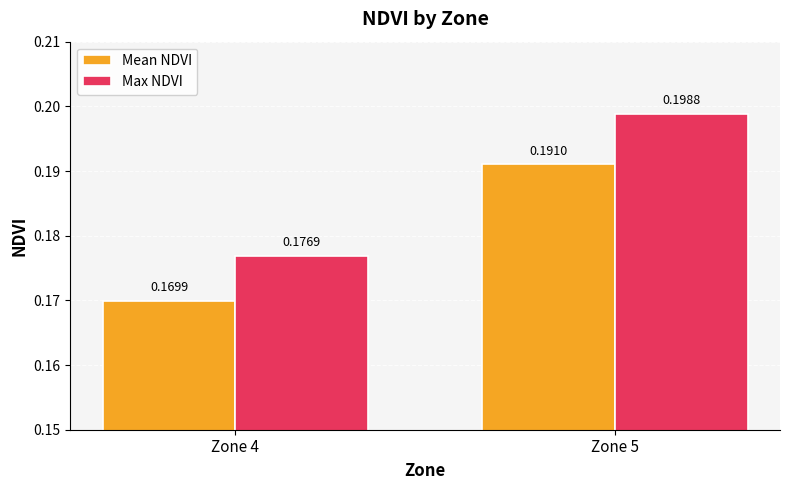

At how many categories does at least one series exceed 0?

2